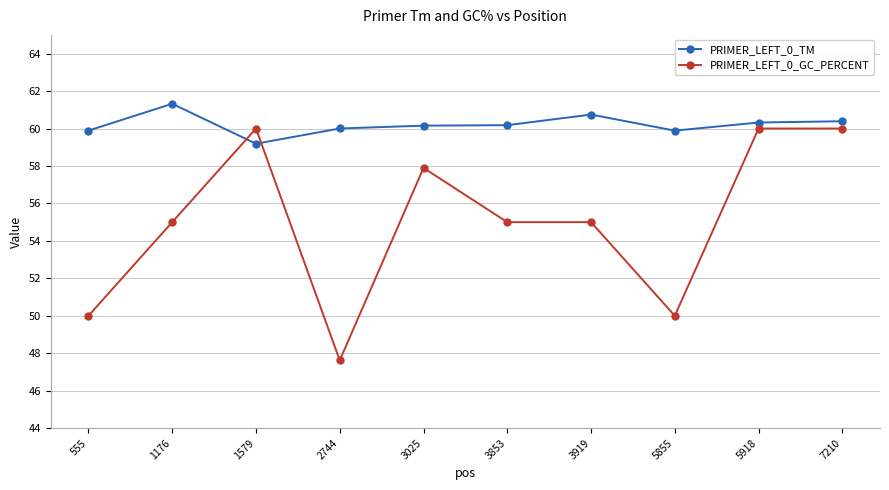

The value of PRIMER_LEFT_0_TM at 7210 is 60.4. True or false?

True